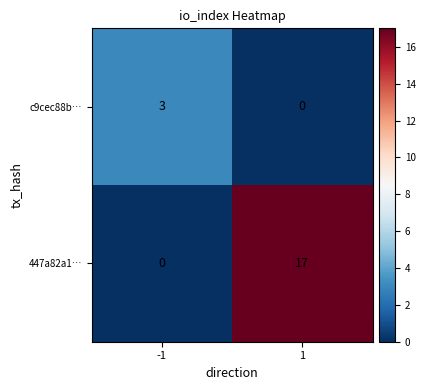

How many series are shown in this chart?

2